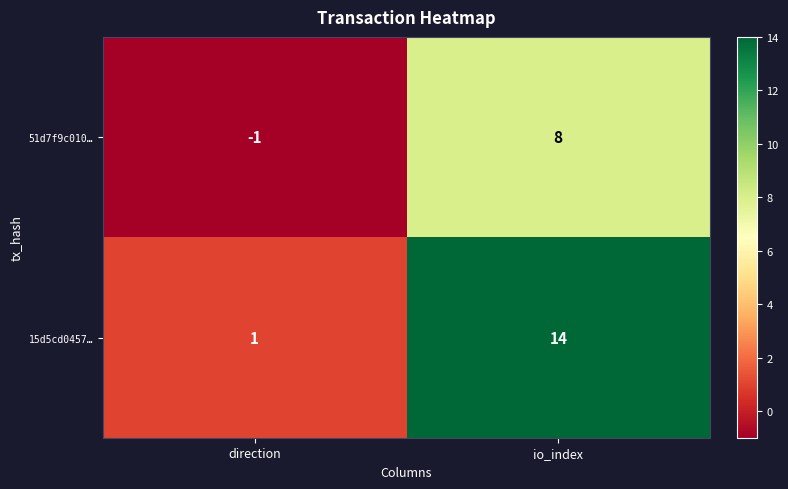

What is the difference between the highest and lowest values at direction?

2